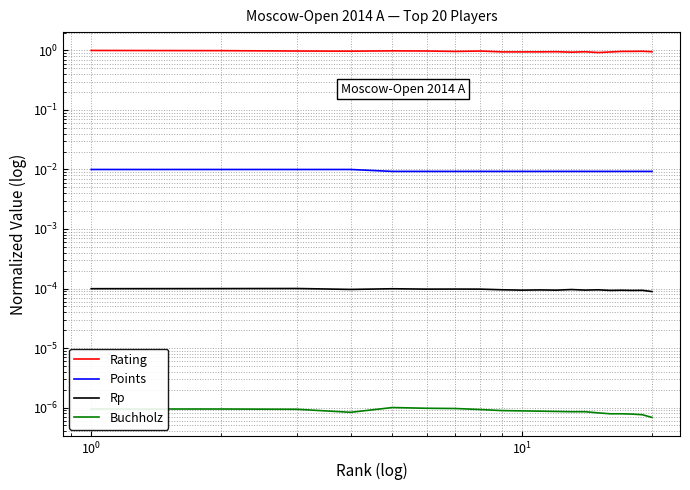

True or false: Rp has more than 2 interior local peaks.

True